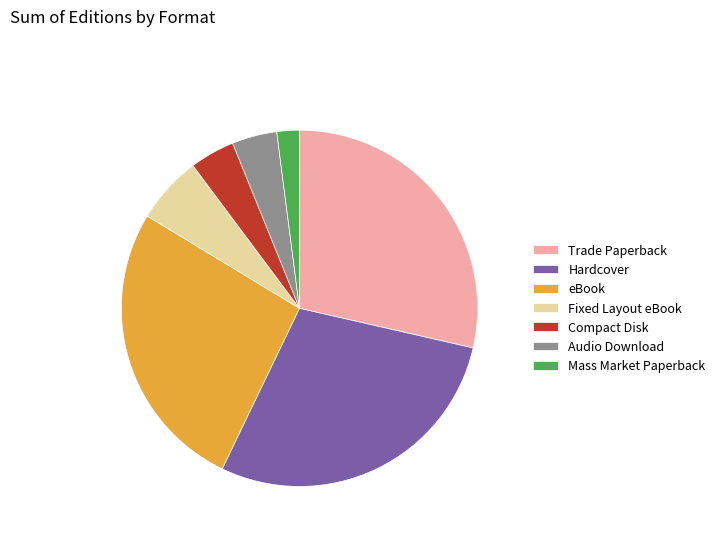

True or false: Fixed Layout eBook accounts for 1% of the total.

False